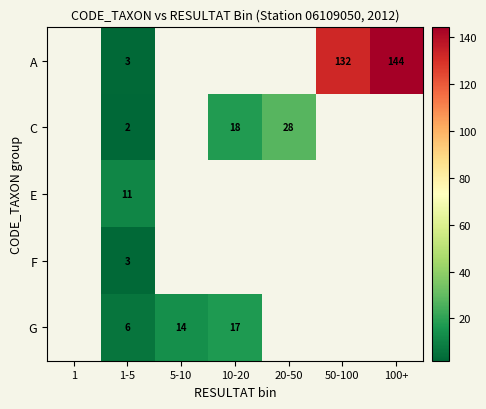

True or false: E has a value of 4 at 1-5.

False